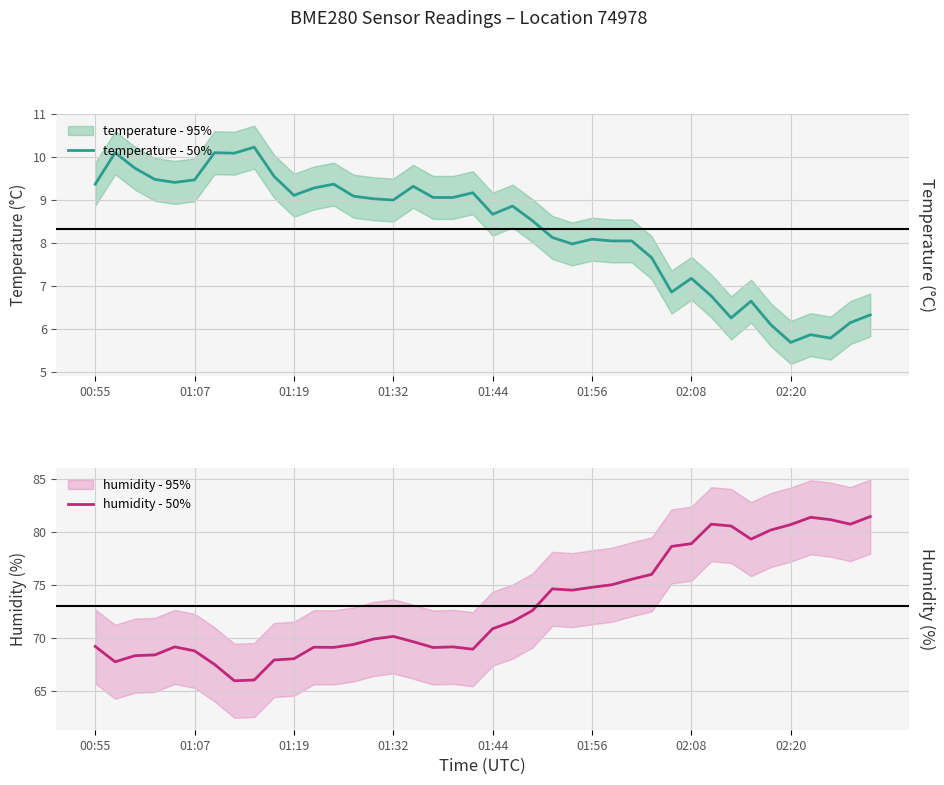

The temperature - 50% series shows 12.4 at 02:08. True or false?

False